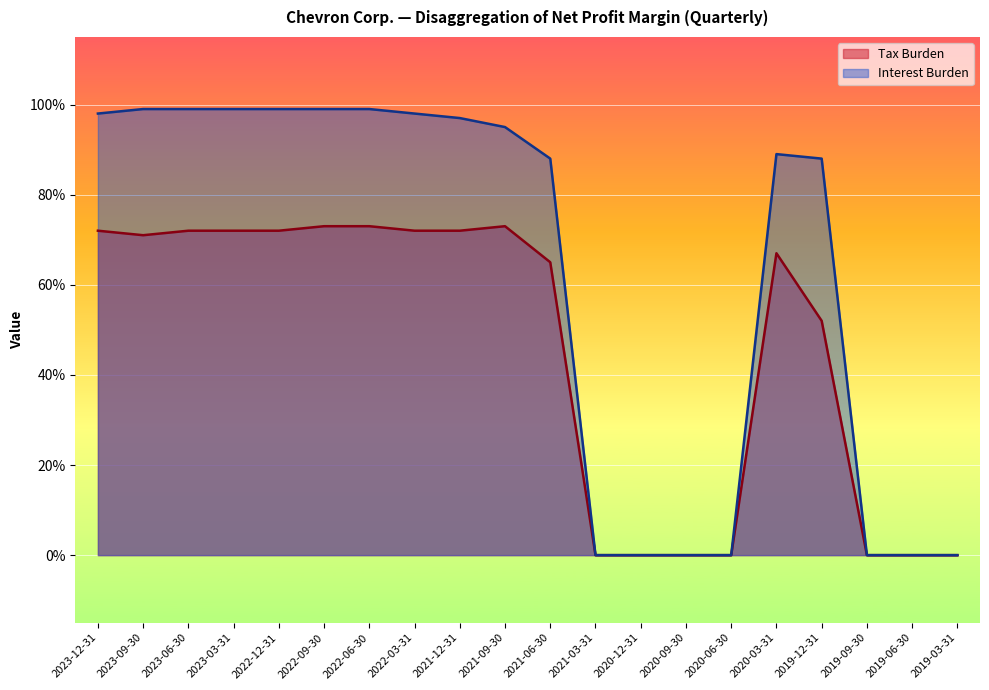

List the labels in order of Tax Burden value, smallest first.

2021-03-31, 2020-12-31, 2020-09-30, 2020-06-30, 2019-09-30, 2019-06-30, 2019-03-31, 2019-12-31, 2021-06-30, 2020-03-31, 2023-09-30, 2023-12-31, 2023-06-30, 2023-03-31, 2022-12-31, 2022-03-31, 2021-12-31, 2022-09-30, 2022-06-30, 2021-09-30